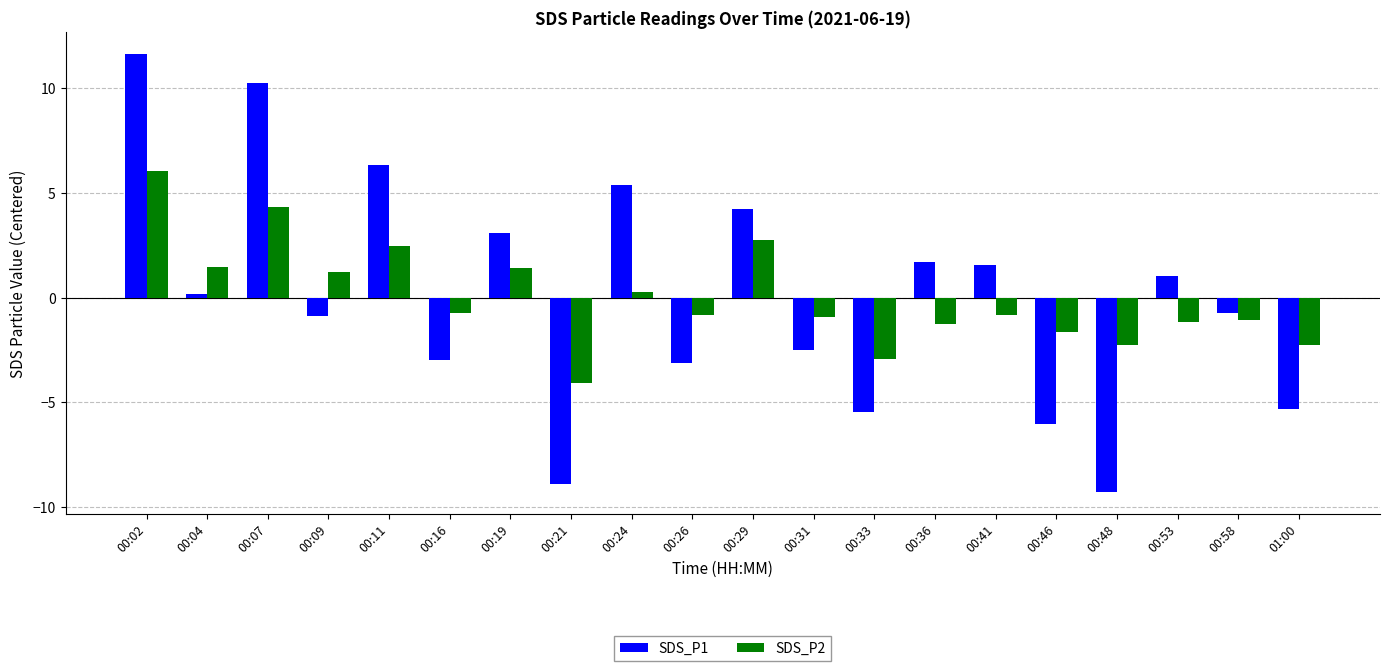

Which series has the widest spread of values?

SDS_P1